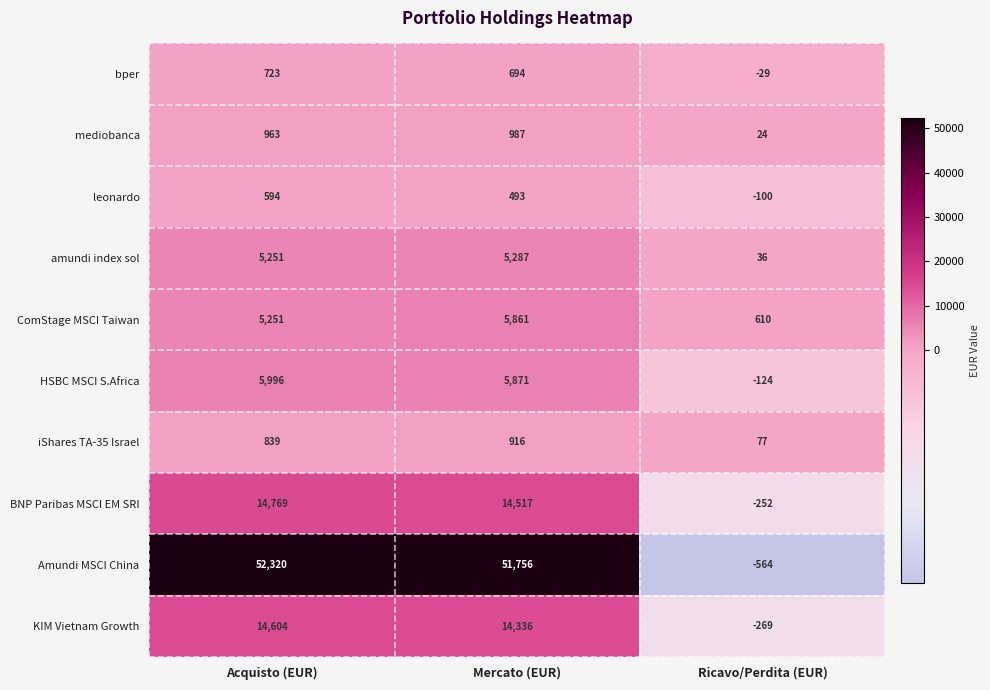

At how many categories does at least one series exceed 42245?

2